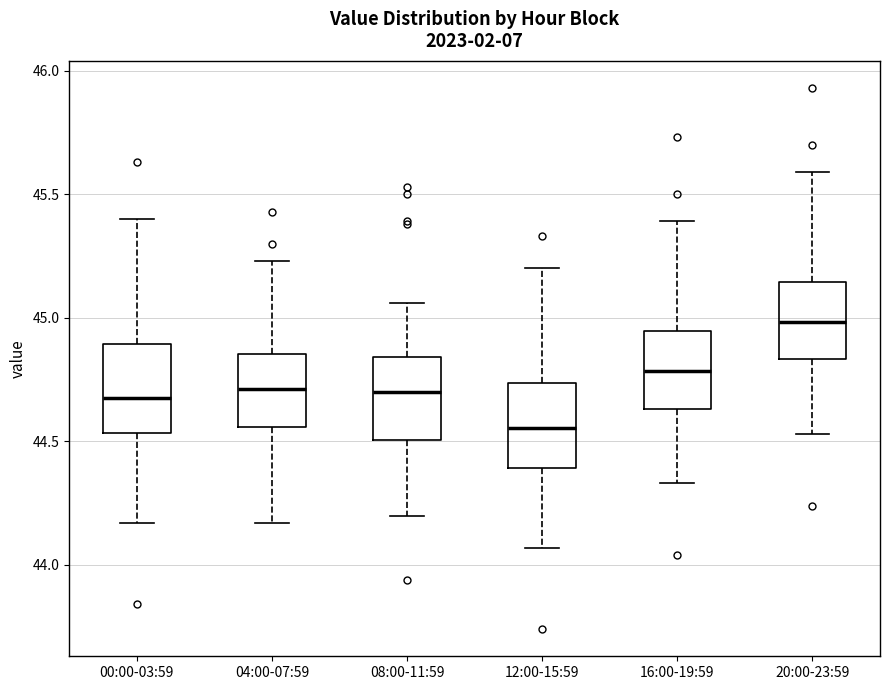

Reading left to right, transcribe this box plot: for each box, give where its median line is, the range the box spans, and where its two whiskers end, as read against the y-axis. The values are not printed on the chart, so give them approximately, as read against the axis.

00:00-03:59: median 44.70, box 44.55 to 44.90, whiskers 44.15 to 45.40
04:00-07:59: median 44.70, box 44.55 to 44.85, whiskers 44.15 to 45.25
08:00-11:59: median 44.70, box 44.50 to 44.85, whiskers 44.20 to 45.05
12:00-15:59: median 44.55, box 44.40 to 44.75, whiskers 44.05 to 45.20
16:00-19:59: median 44.80, box 44.65 to 44.95, whiskers 44.35 to 45.40
20:00-23:59: median 45.00, box 44.85 to 45.15, whiskers 44.55 to 45.60